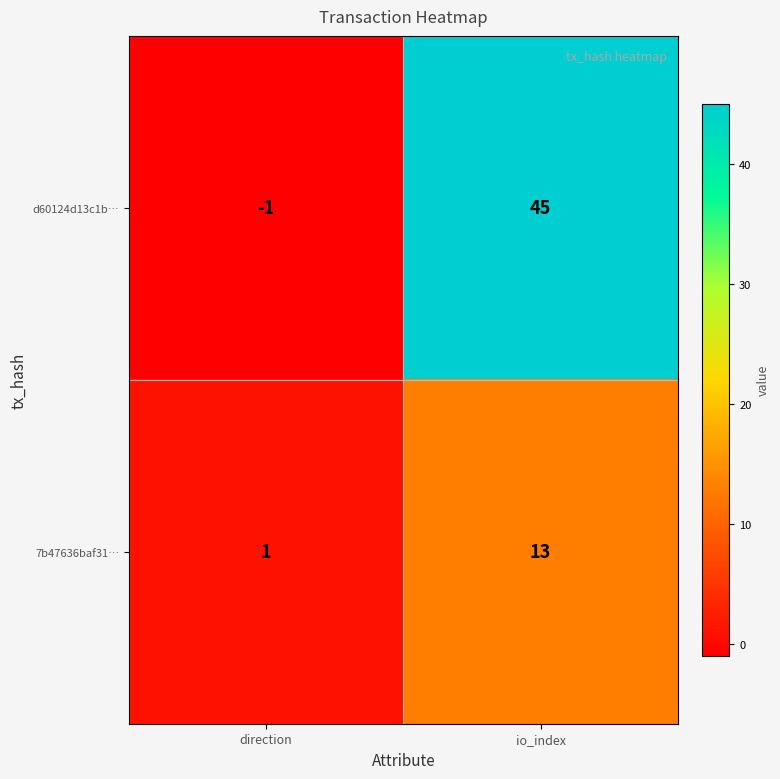

Count the number of categories in the chart.

2